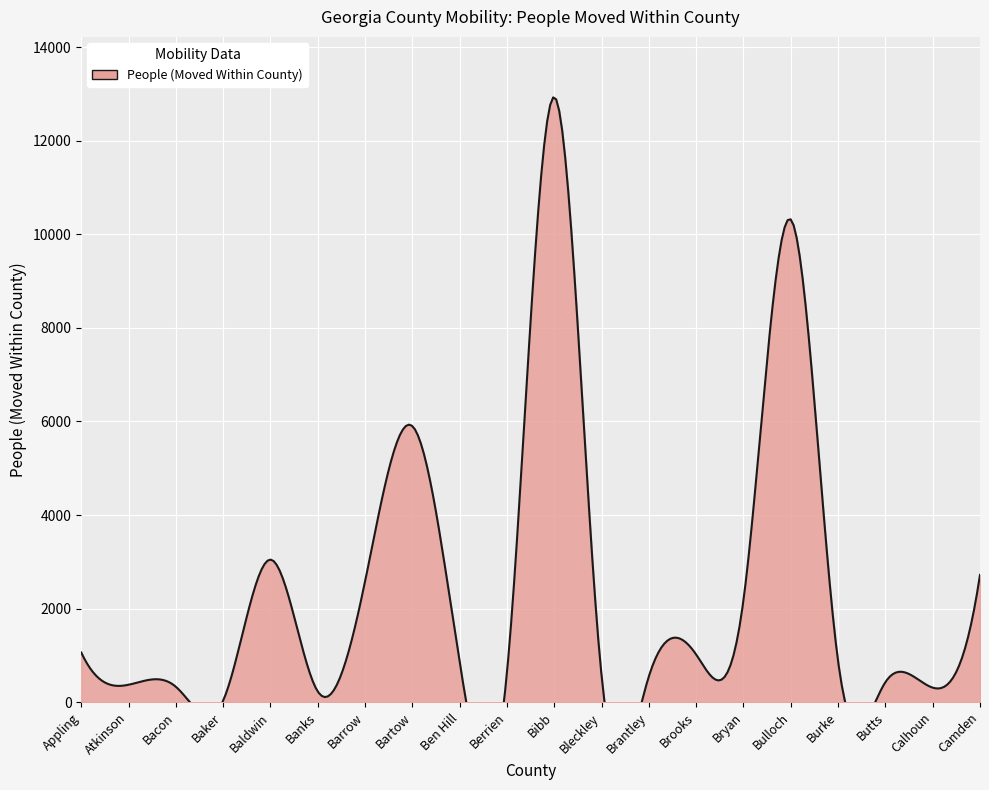

At which category does the data reach its first local peak?

Baldwin